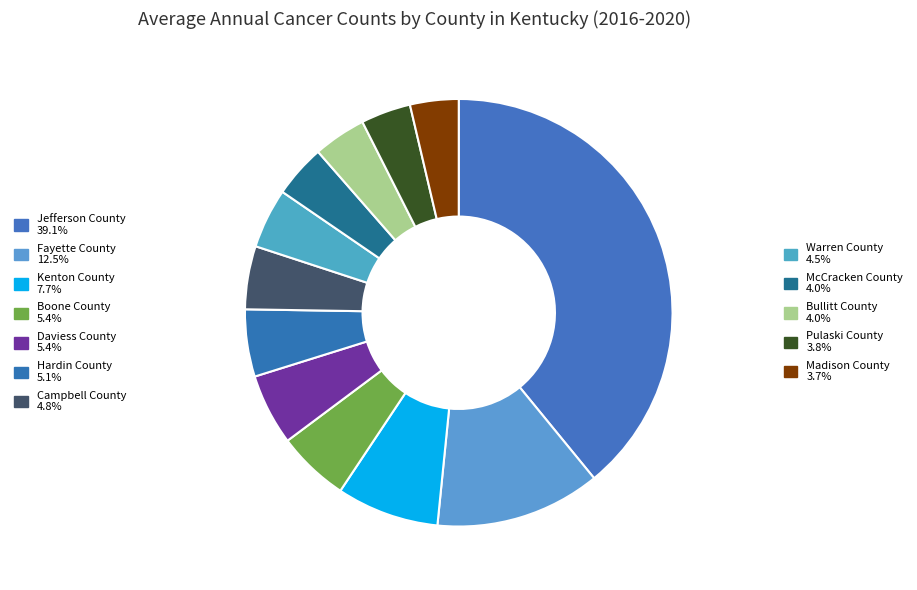

Which slice is the largest?

Jefferson County